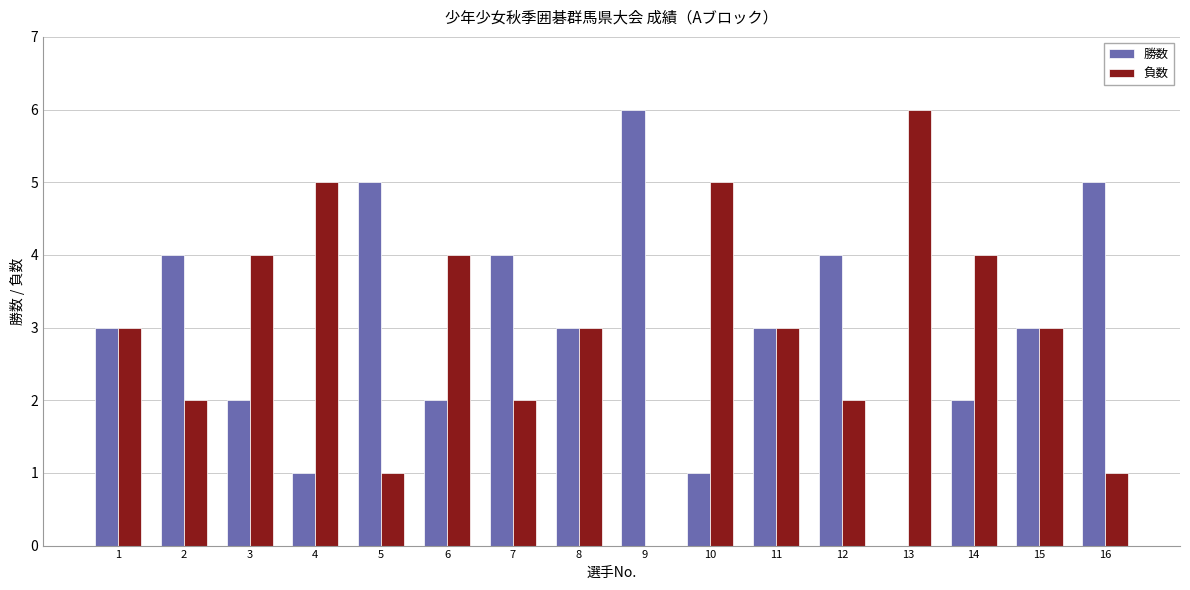

What is the highest value of the 勝数 series?

6